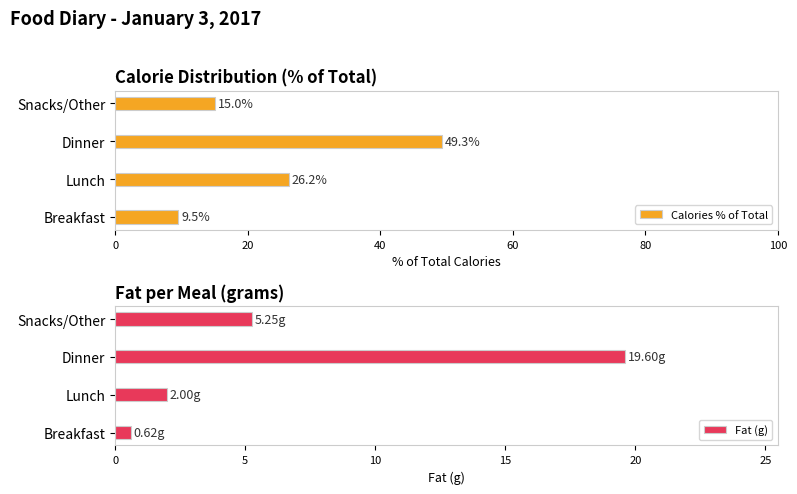

At which label is Calories % of Total closest to 29?

Lunch